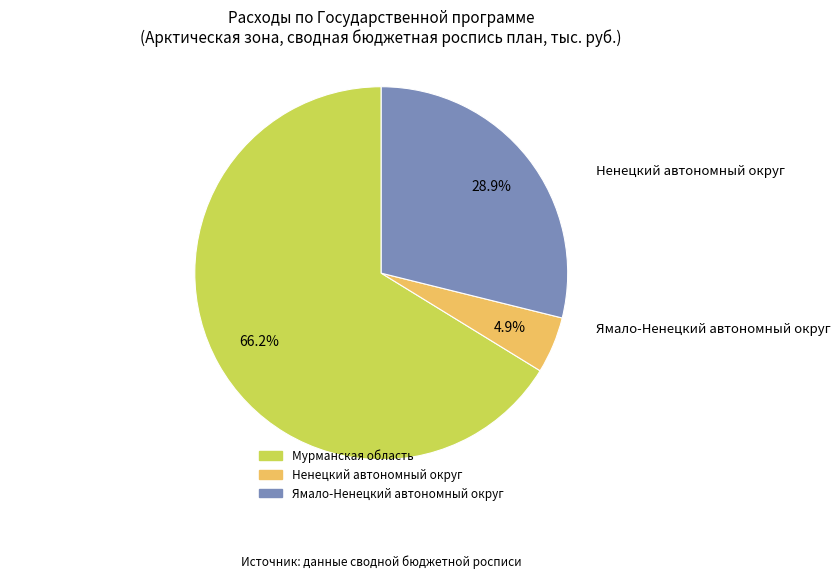

Which slice is the smallest?

Ненецкий автономный округ